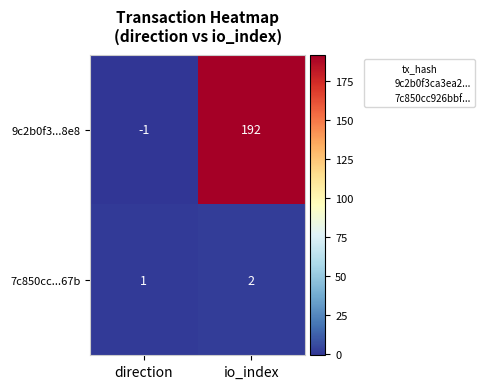

Is it true that 7c850cc...67b equals 2 at io_index?

True